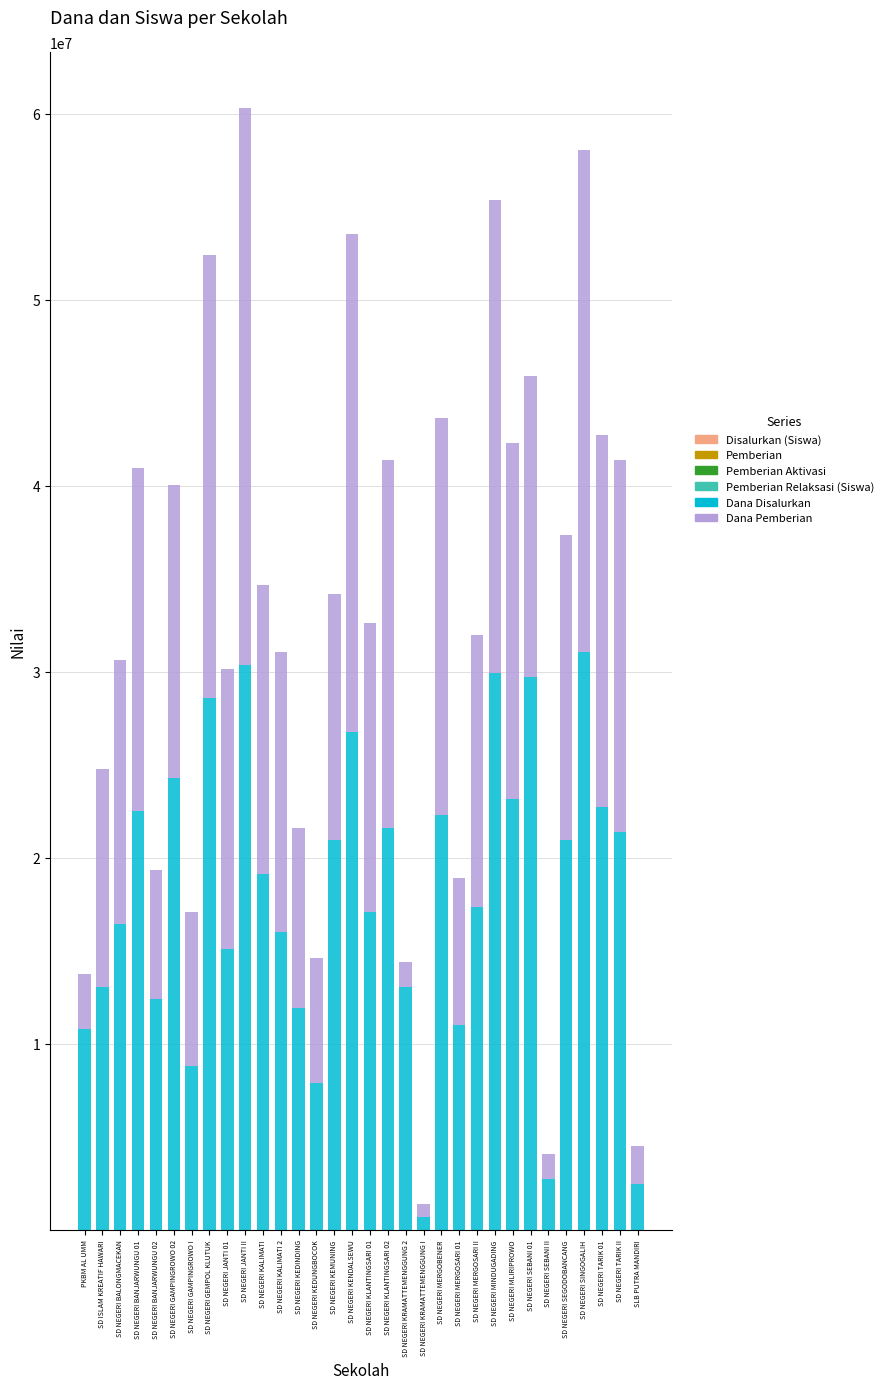

What is the total value across all series at SD NEGERI KRAMATTEMENGGUNG 2?

14400058